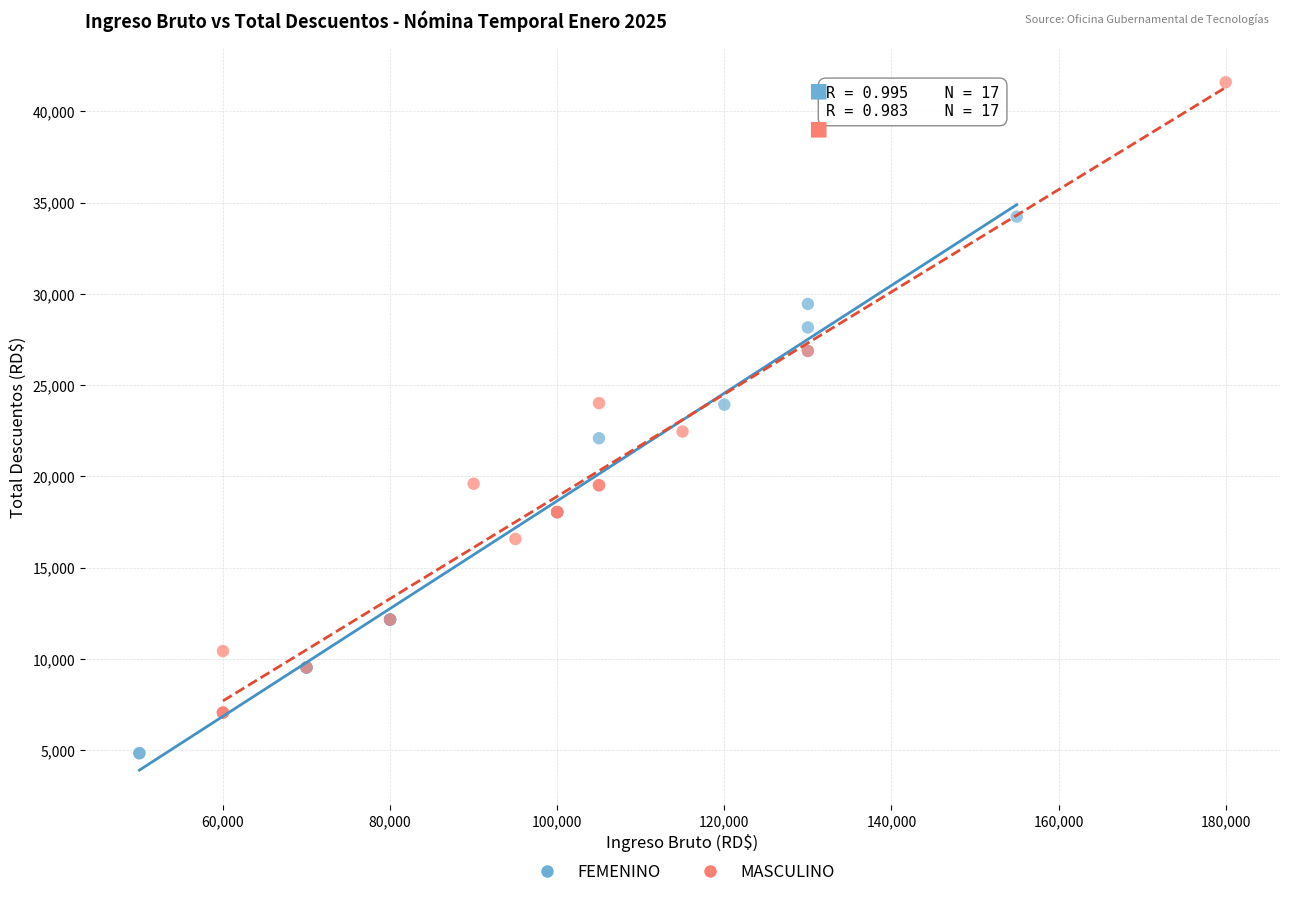

Which series contains the lowest Y value?

FEMENINO